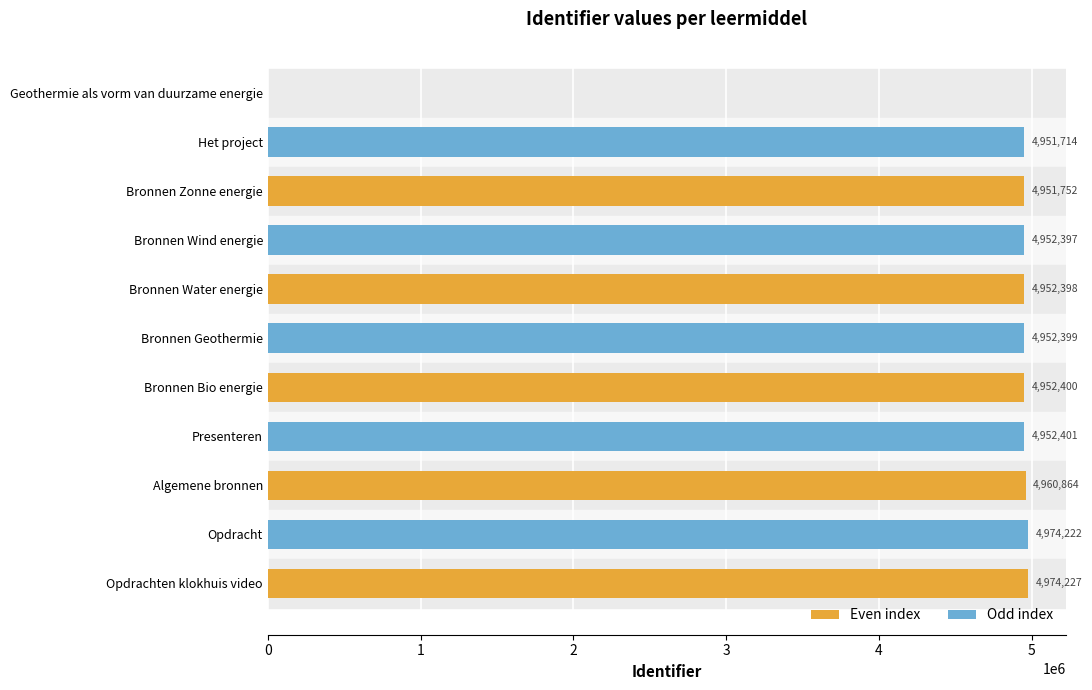

Approximately how many times larger is the value at Het project compared to Bronnen Water energie?

1.0